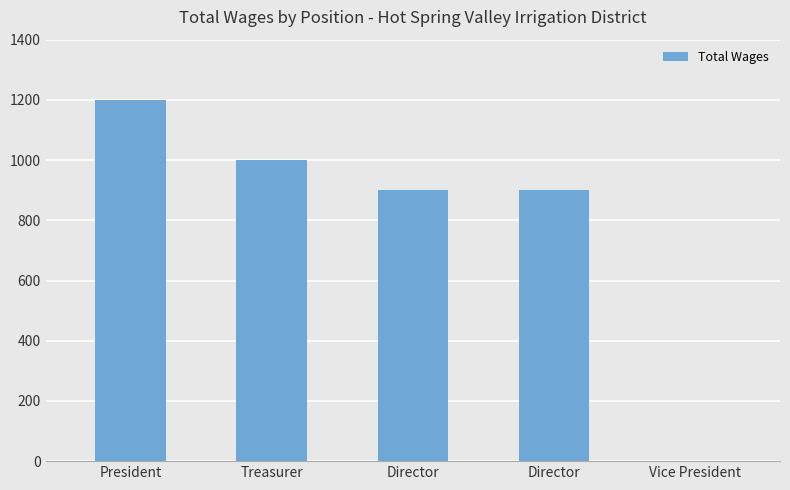

Which category has the lowest value across all series?

Vice President